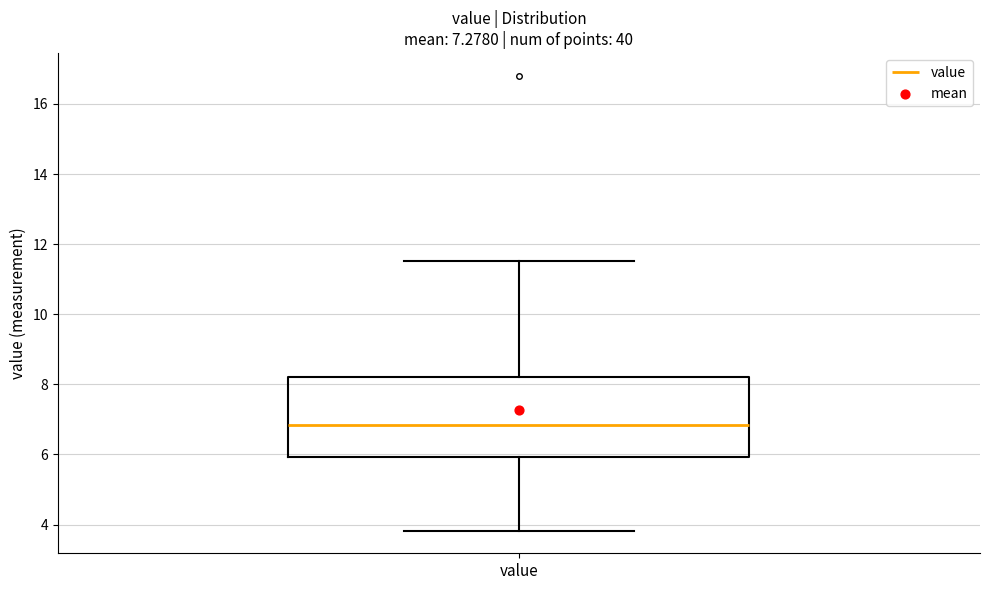

Read this box plot against the y-axis: the position of the median line, the range covered by the box, and the ends of both whiskers. The values are not printed on the chart, so give them approximately, as read against the axis.

median 6.8, box 6.0 to 8.2, whiskers 3.8 to 11.6